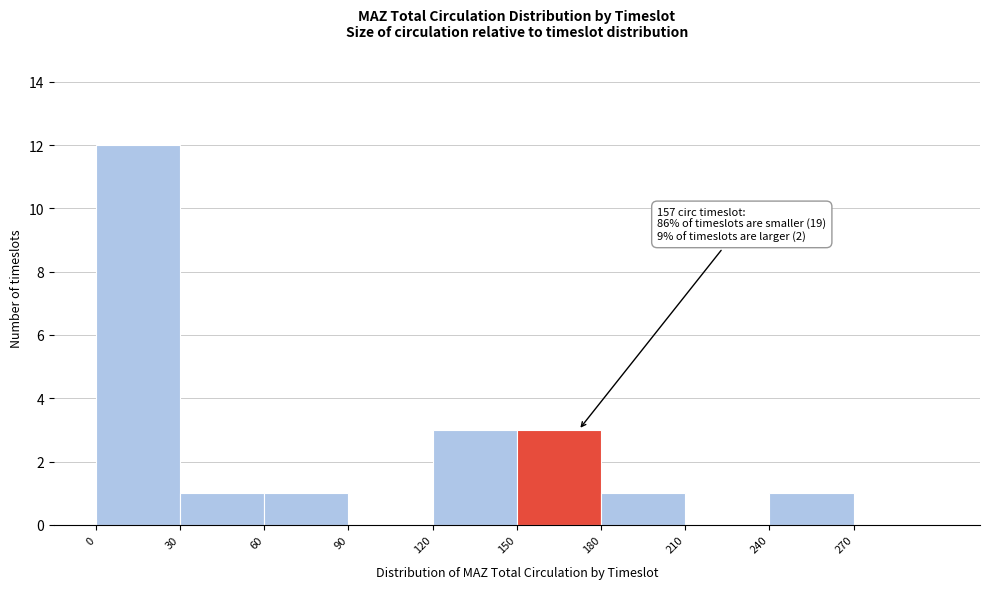

Over which range of the x-axis is the bar tallest?

0 to 30